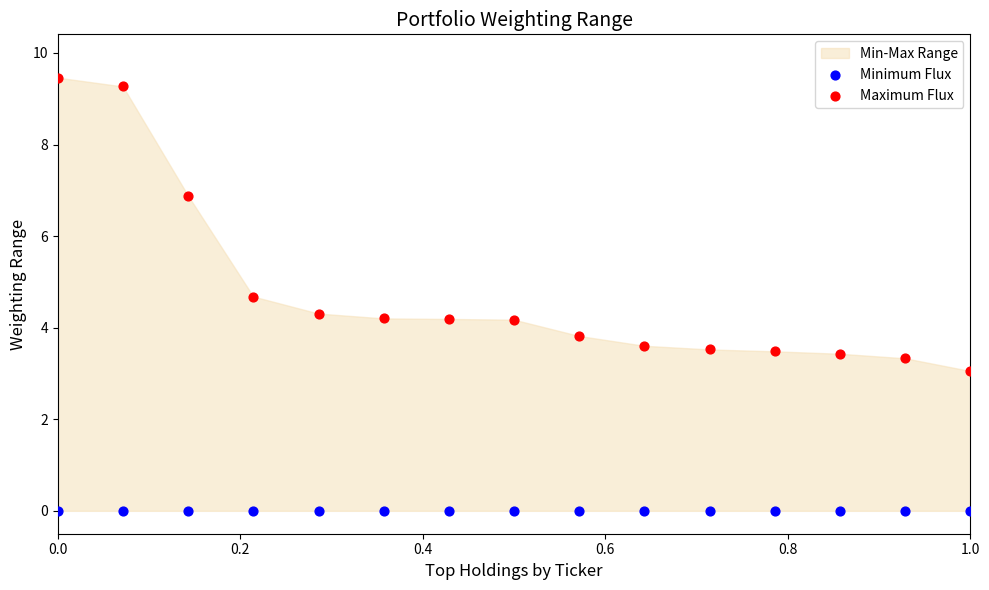

Which series contains the highest Y value?

Maximum Flux